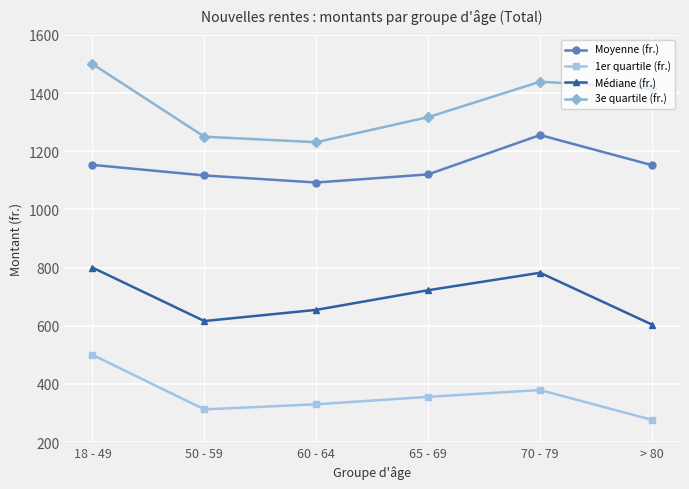

Which category has the lowest value in the 1er quartile (fr.) series?

> 80